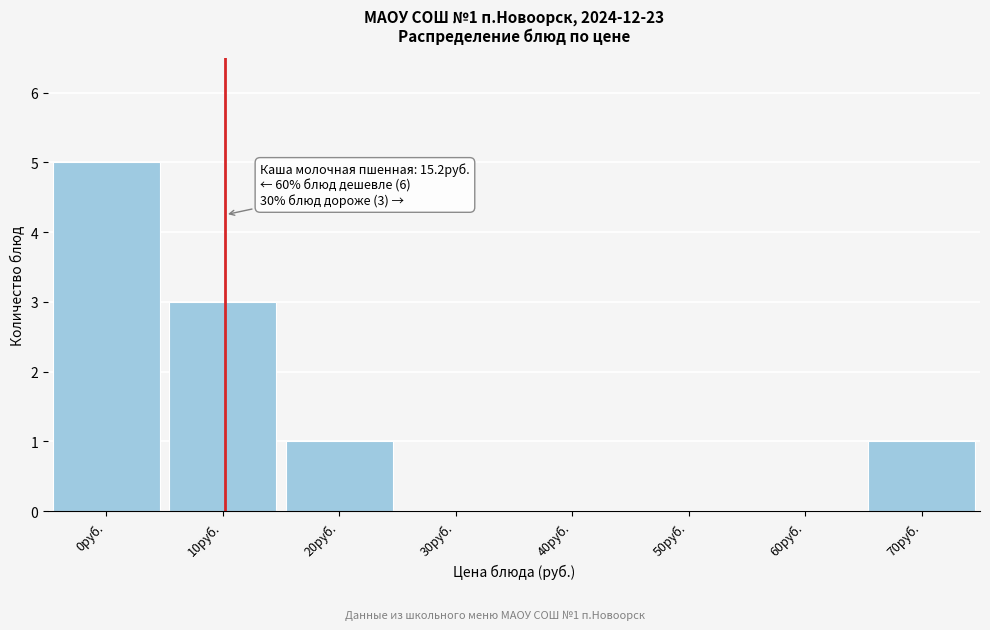

Reading right to left, transcribe all the data shown in this chart.

70руб.=1	60руб.=0	50руб.=0	40руб.=0	30руб.=0	20руб.=1	10руб.=3	0руб.=5